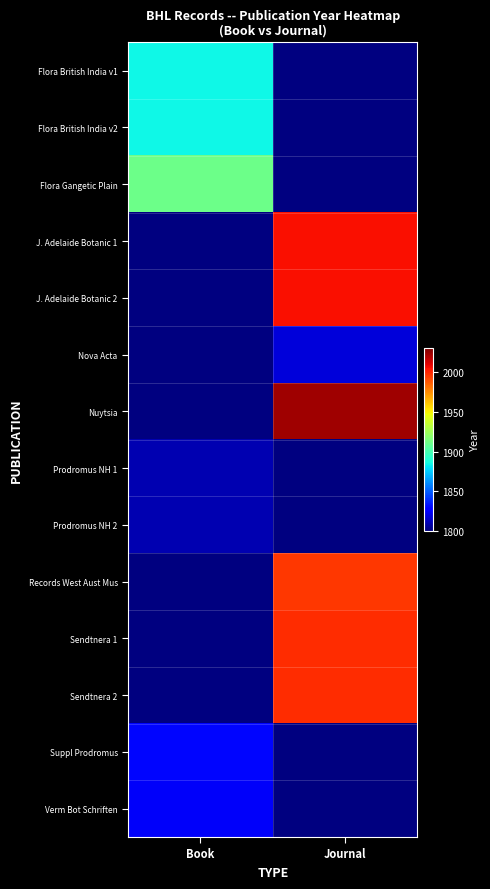

How many values in Records West Aust Mus are above zero?

1